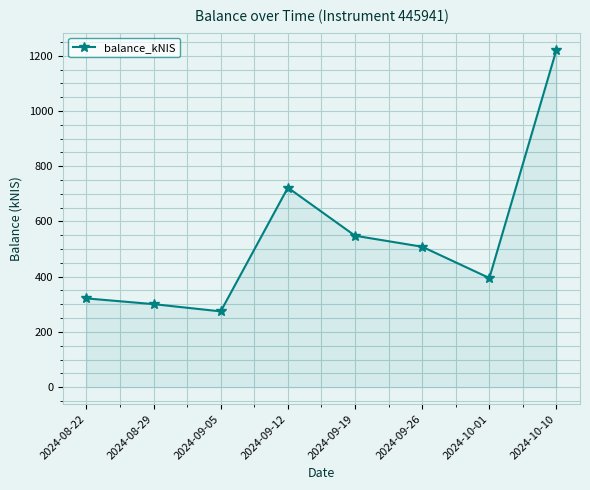

What position from the left is 2024-09-12?

4